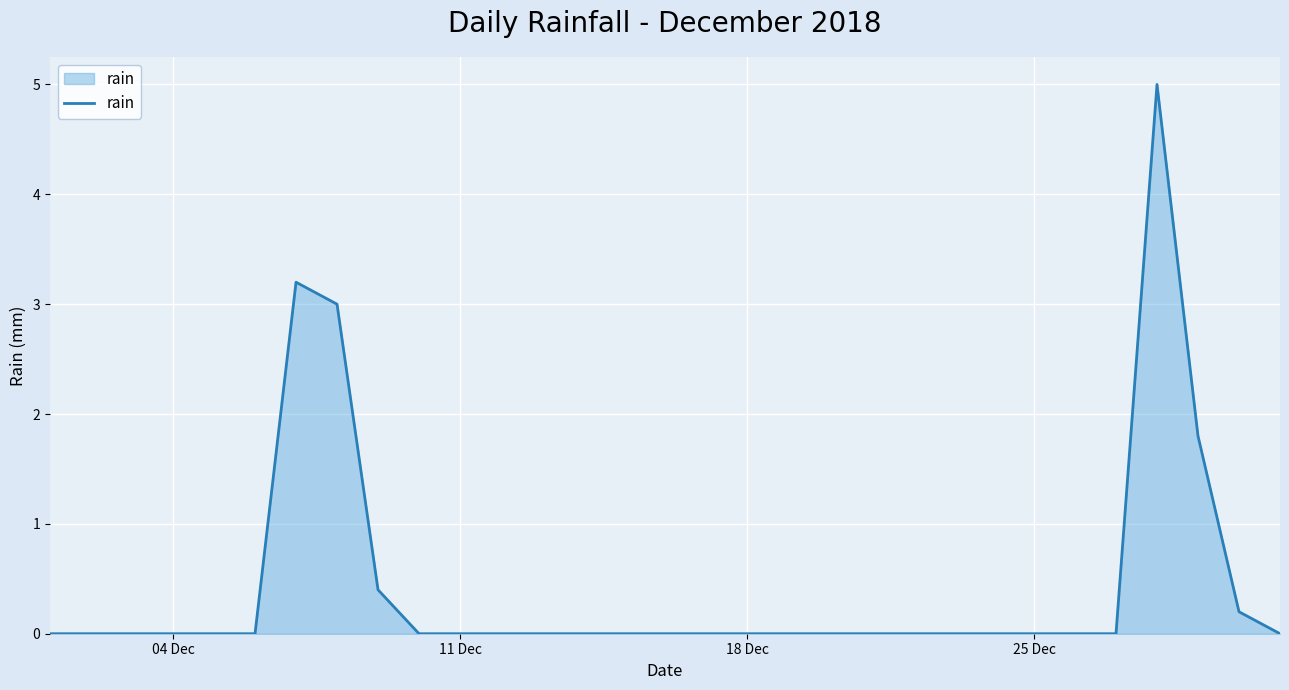

What is the greatest value displayed?

5.0